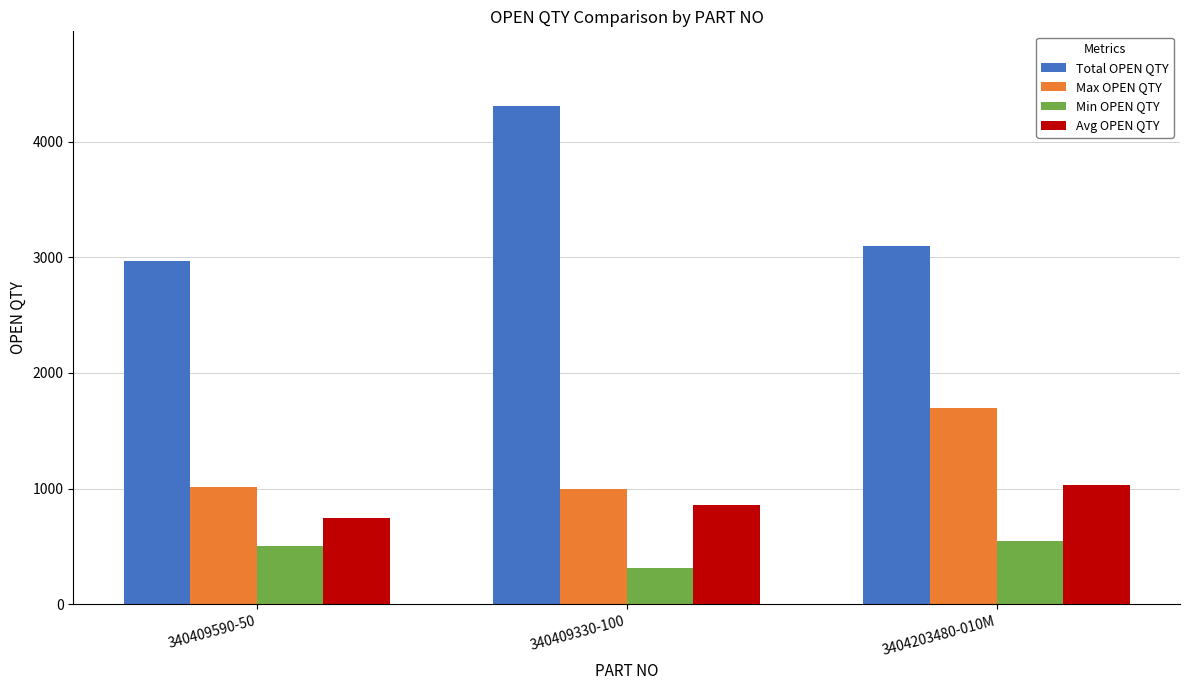

True or false: Min OPEN QTY has a value of 309 at 340409330-100.

True